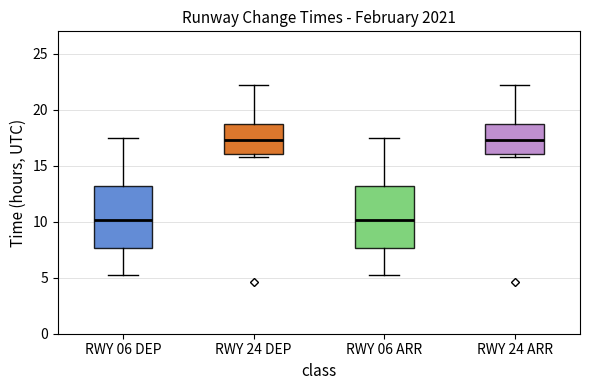

Where is the upper edge of the box for RWY 24 ARR on the y-axis? The values are not printed on the chart, so give them approximately, as read against the axis.

18.5